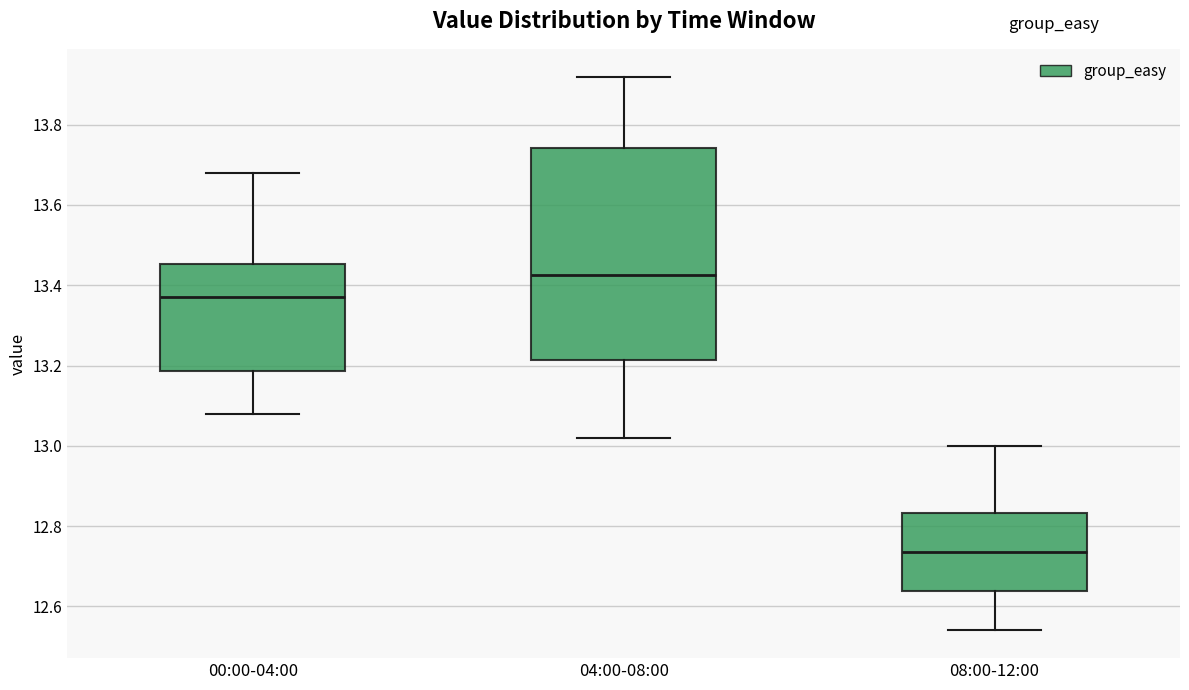

Where does the lower whisker of the box for 08:00-12:00 end on the y-axis? The values are not printed on the chart, so give them approximately, as read against the axis.

12.54